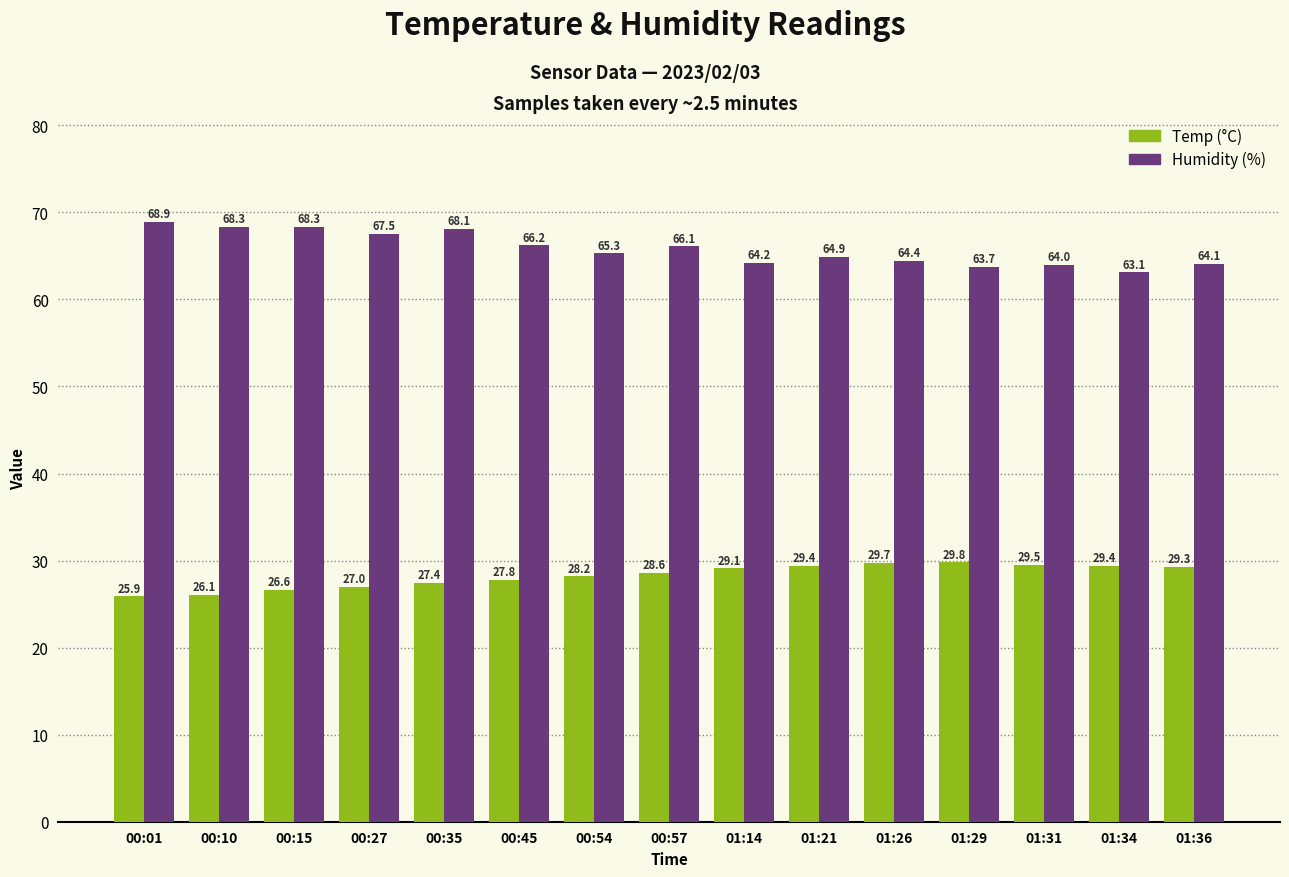

What position from the left is 00:10?

2